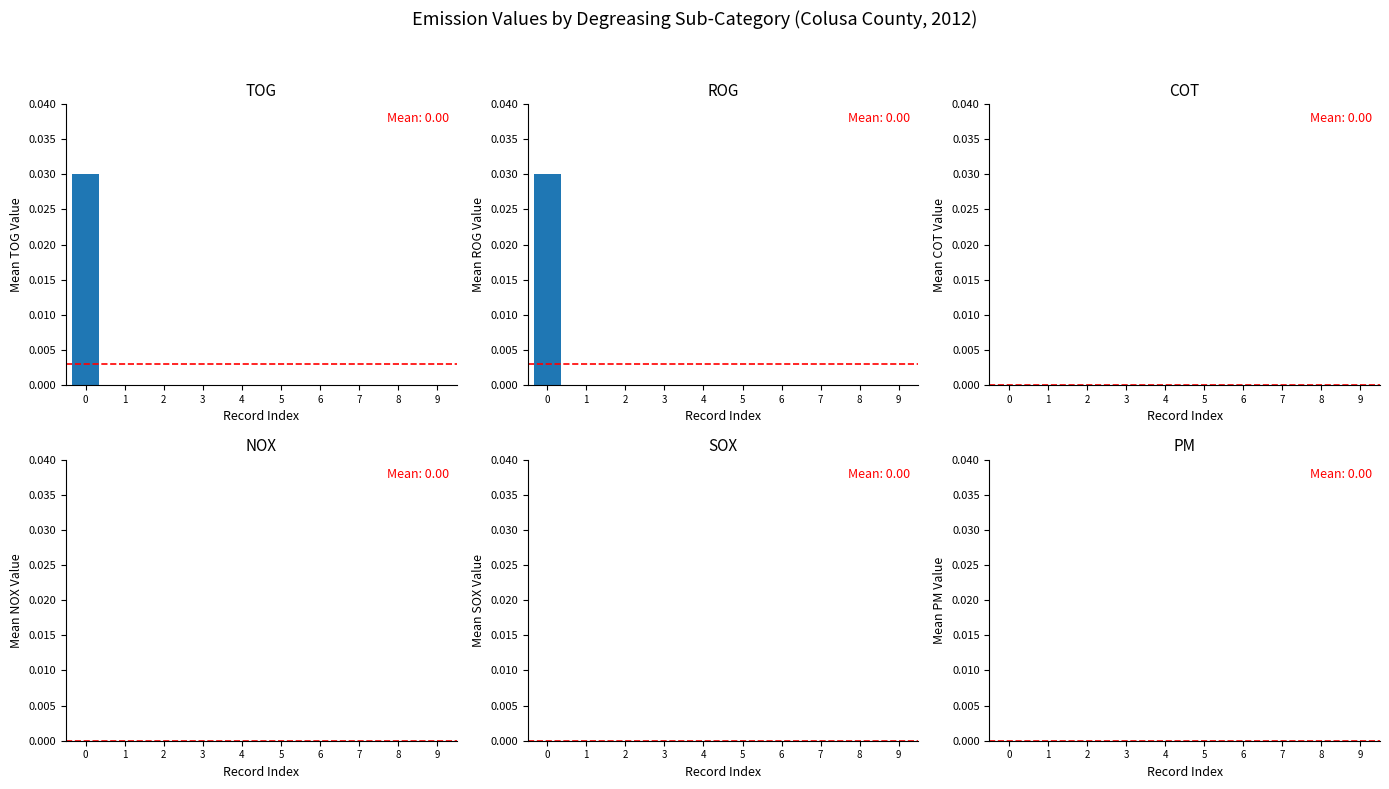

Where is ROG nearest to the value 0?

1